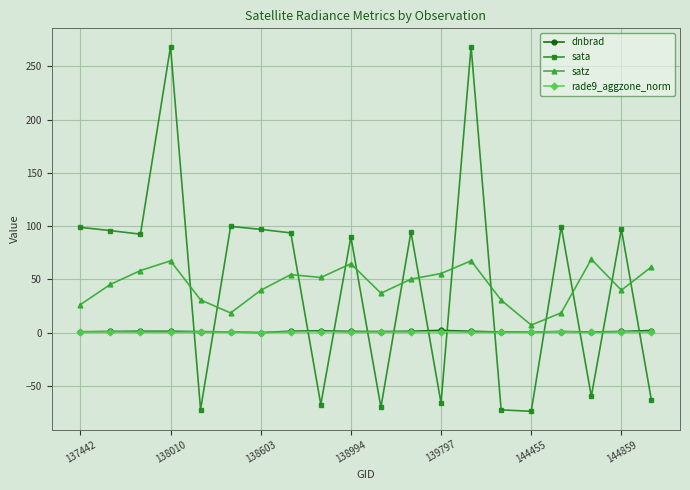

At how many categories does at least one series exceed 243?

2